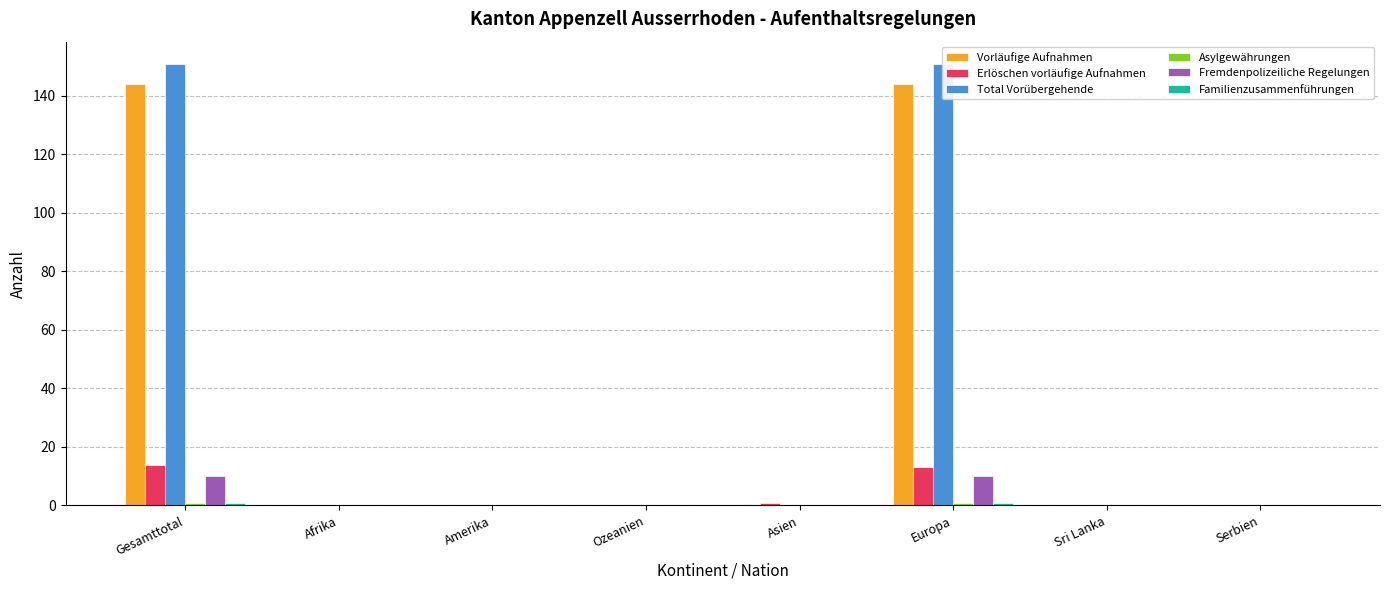

Rank the series at Europa from lowest to highest value.

Asylgewährungen, Familienzusammenführungen, Fremdenpolizeiliche Regelungen, Erlöschen vorläufige Aufnahmen, Vorläufige Aufnahmen, Total Vorübergehende